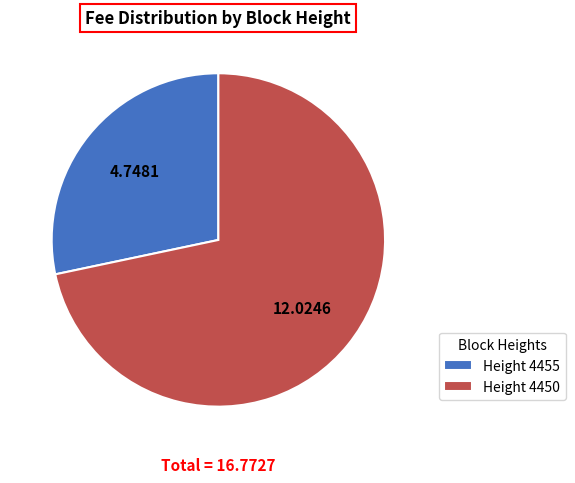

Is the sum of Height 4455 and Height 4450 greater than half?

Yes